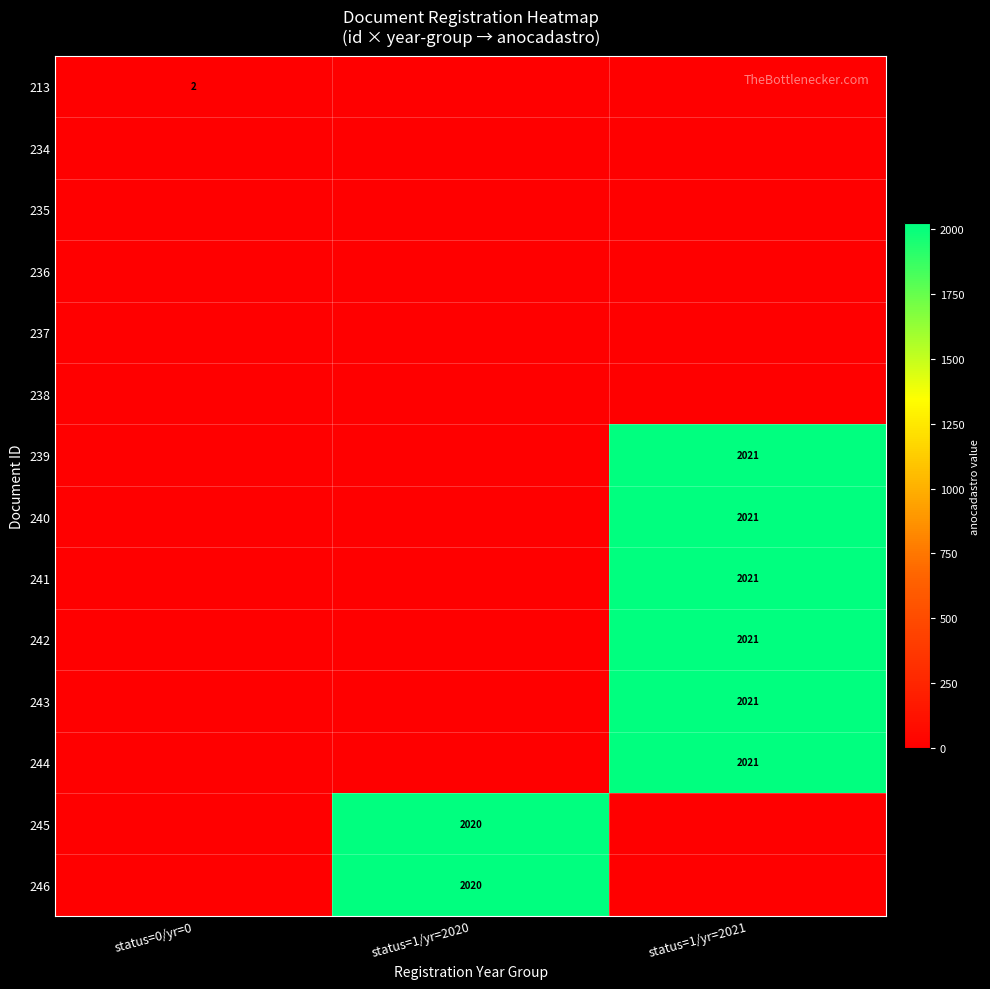

True or false: 239 has a value of 2884 at status=1/yr=2021.

False